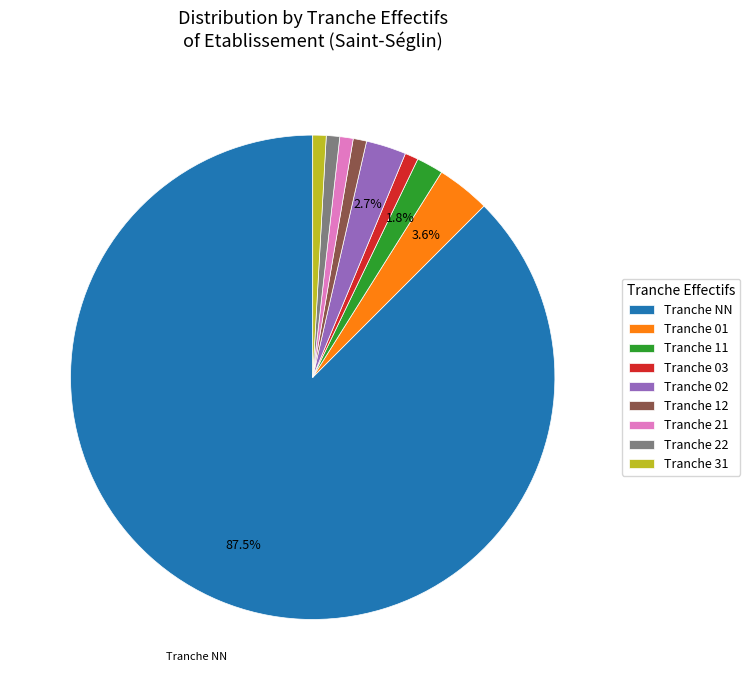

What is the majority slice?

Tranche NN